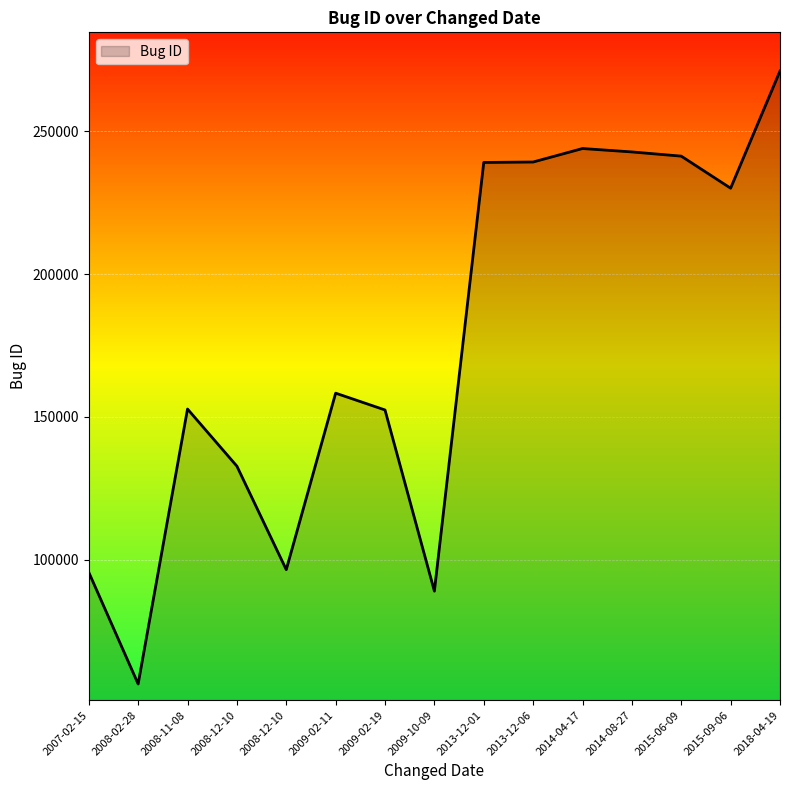

Is this an area chart (filled region under the line)?

Yes